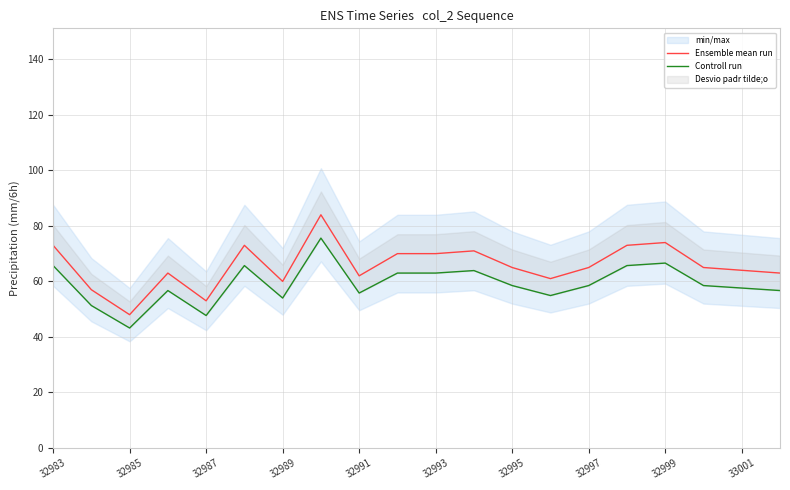

What is the difference between the second highest and minimum values in the Controll run series?

23.4